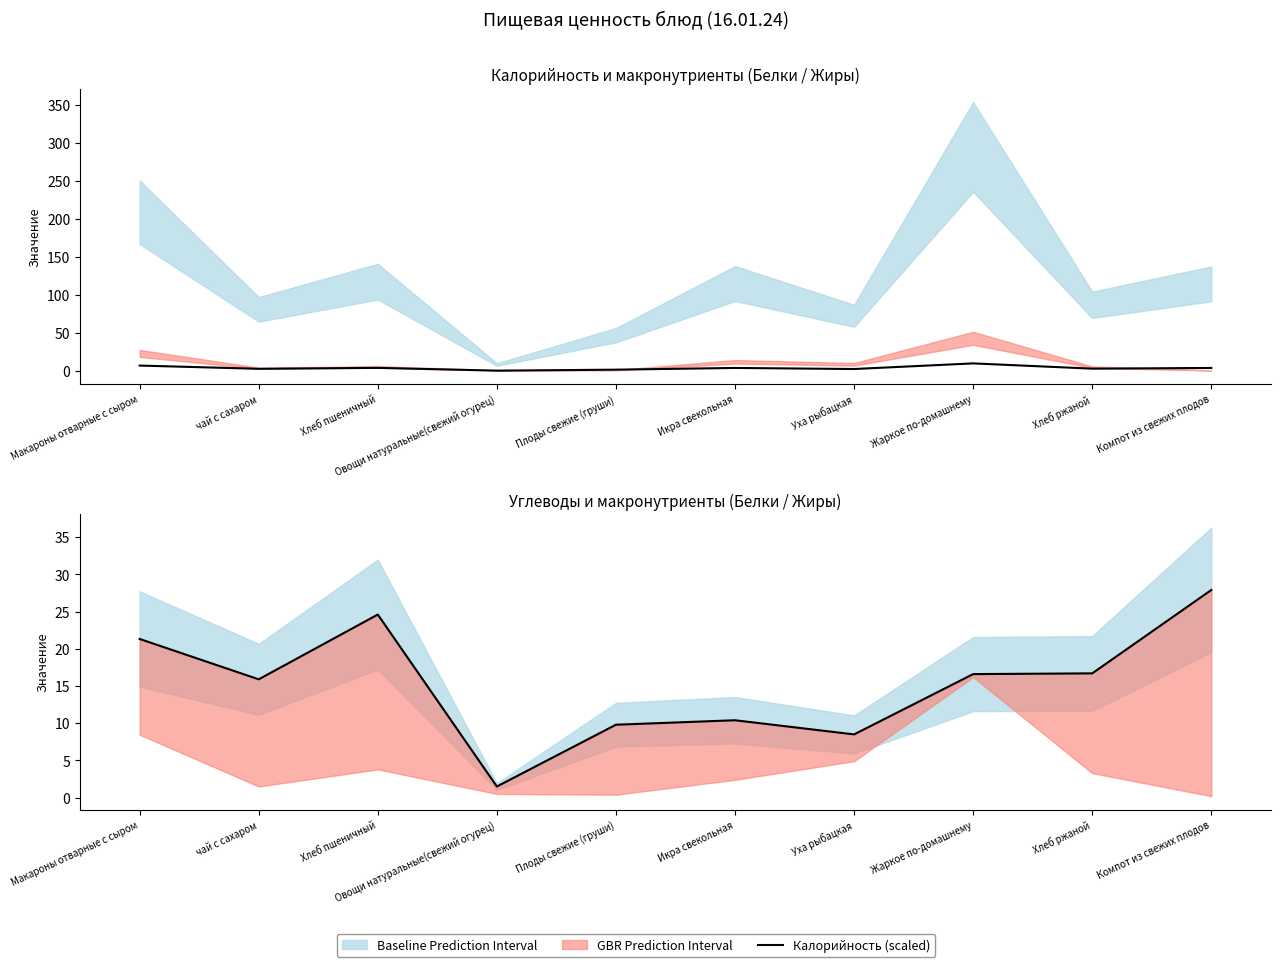

Read the Углеводы value at Икра свекольная.

10.4